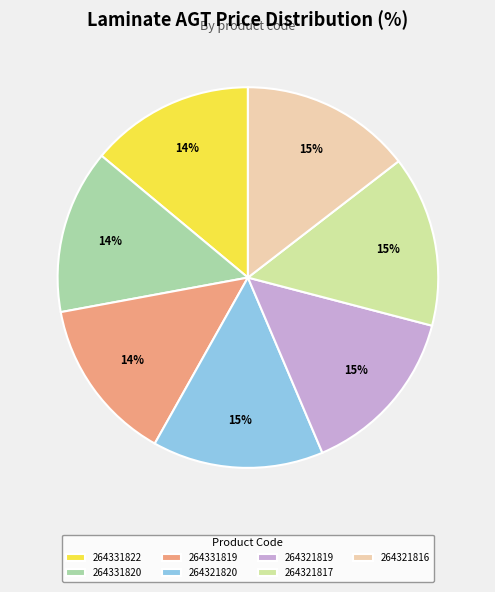

What is the ratio of the value at 264321819 to the value at 264321820?

1.0